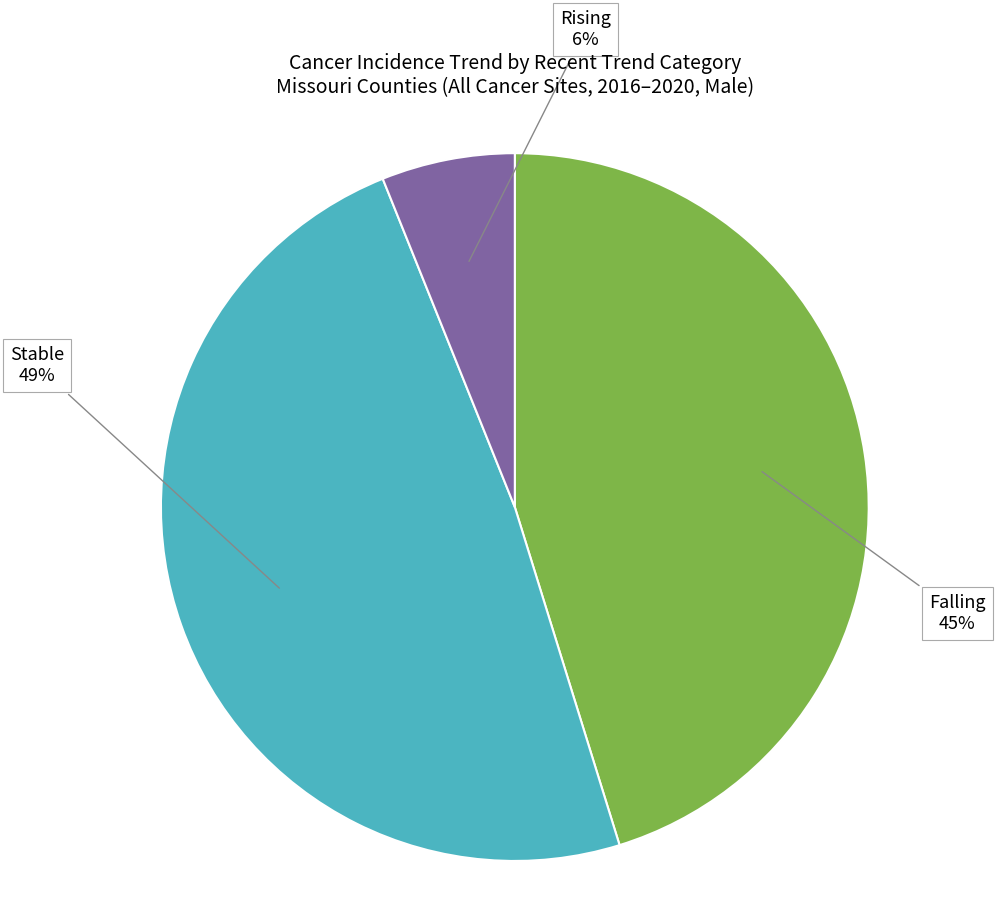

What percentage is the Rising slice, to the nearest percent?

6%